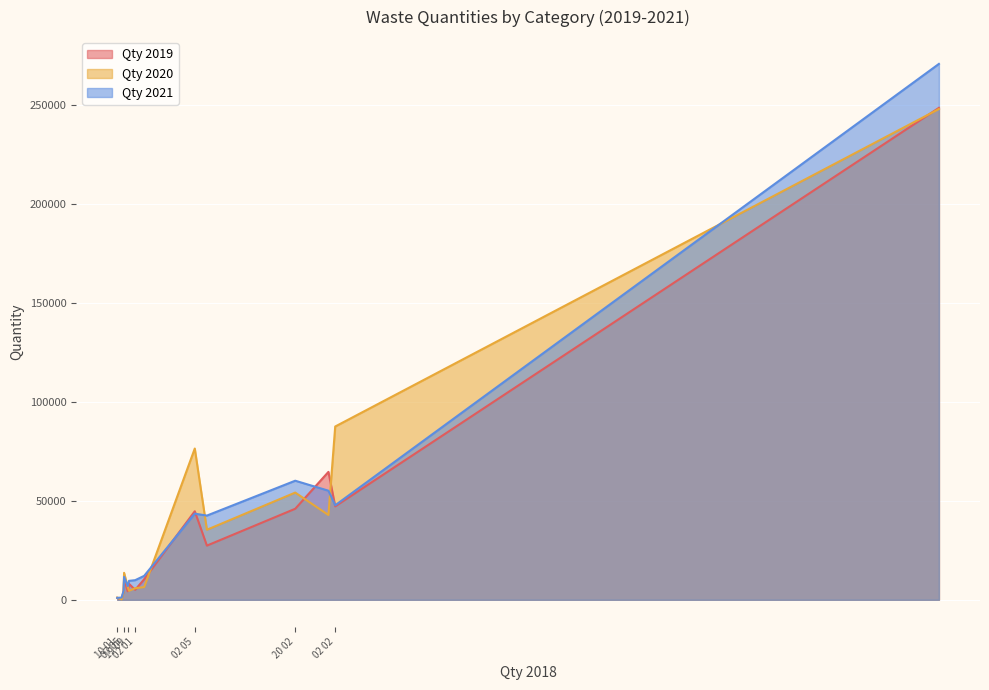

What is the difference between the second highest and minimum values in the Qty 2020 series?

87351